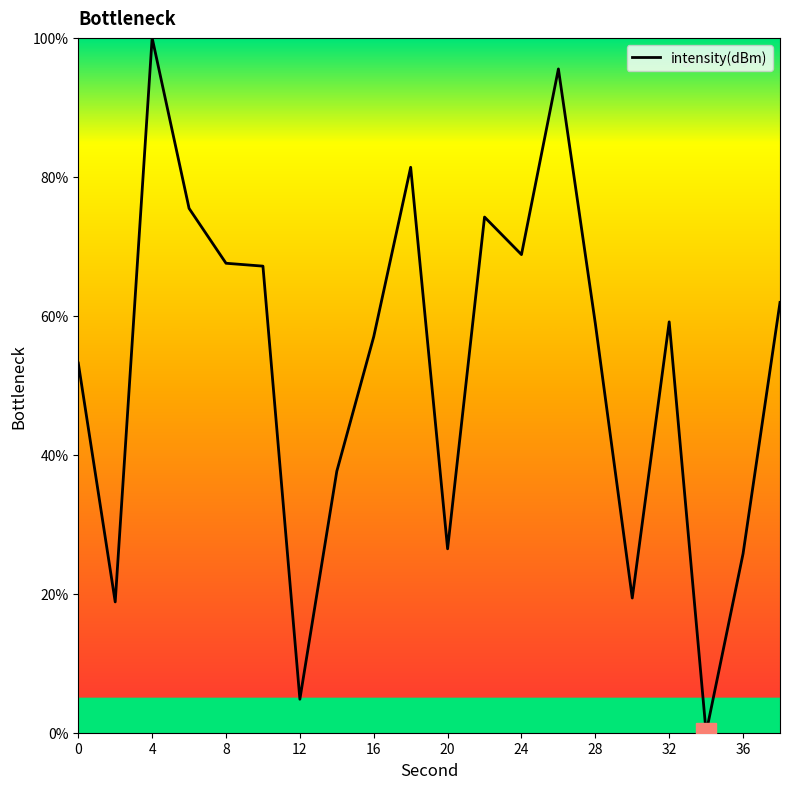

What is the greatest value displayed?

100.0